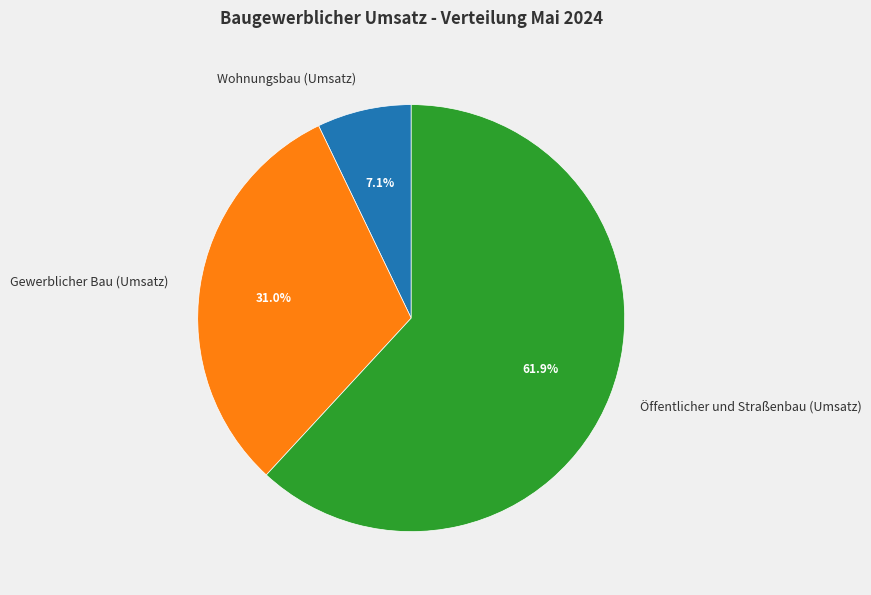

How much of the chart is everything except Gewerblicher Bau (Umsatz)?

69.0%